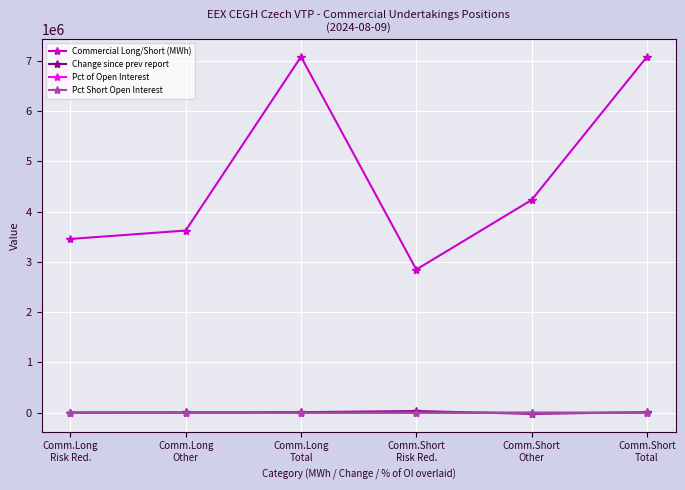

Where does the Pct Short Open Interest series first go above 40?

Comm.Short
Risk Red.